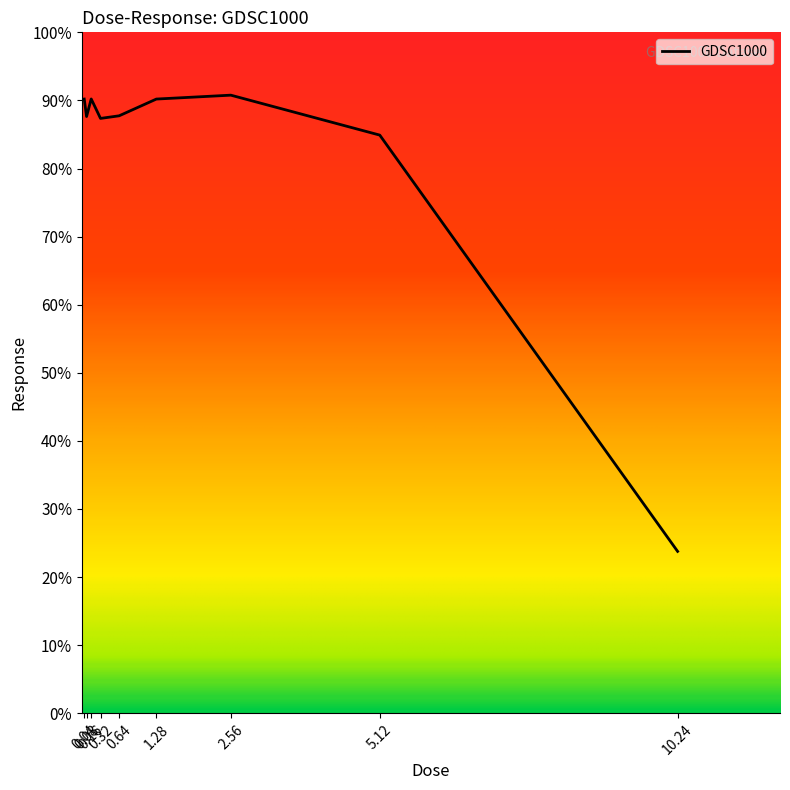

What is the label of the 9th point from the left?

10.24